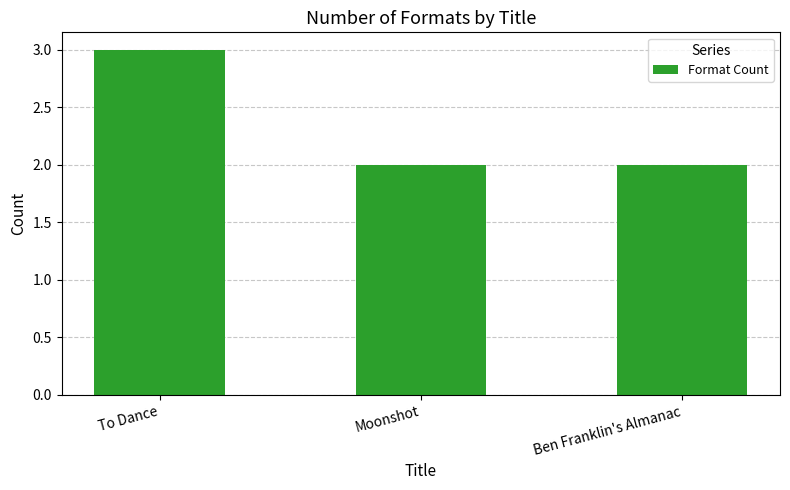

How many categories are shown in the chart?

3